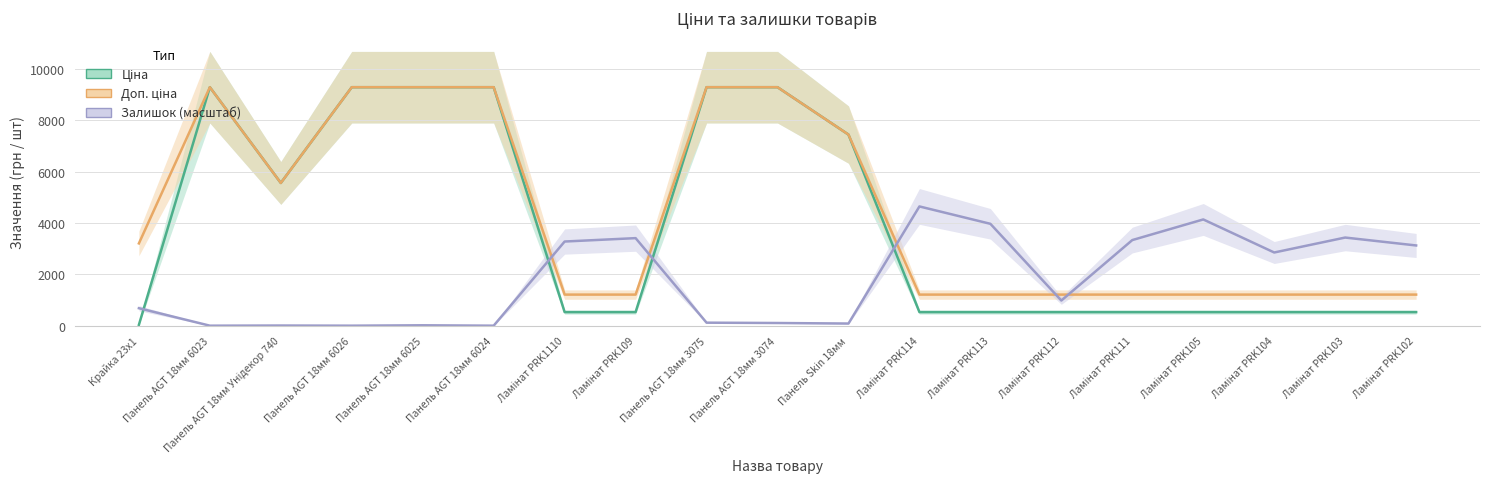

At which label does Ціна reach its peak?

Панель AGT 18мм 6023